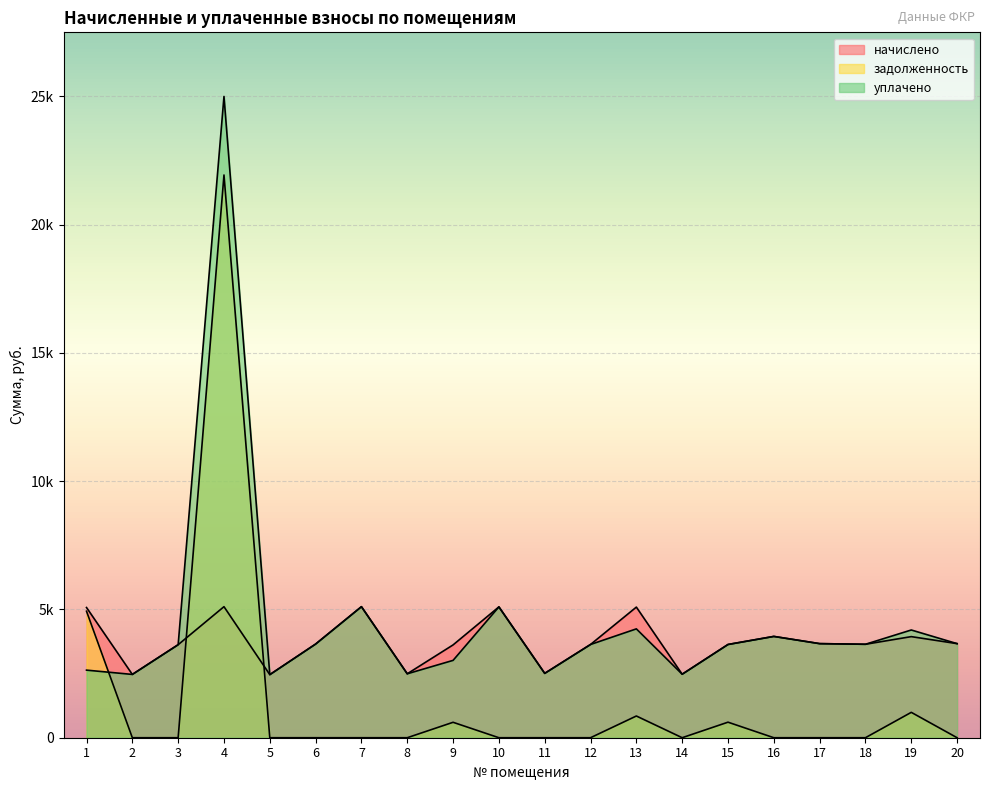

Rank the series by their maximum value, from lowest to highest.

начислено, задолженность, уплачено